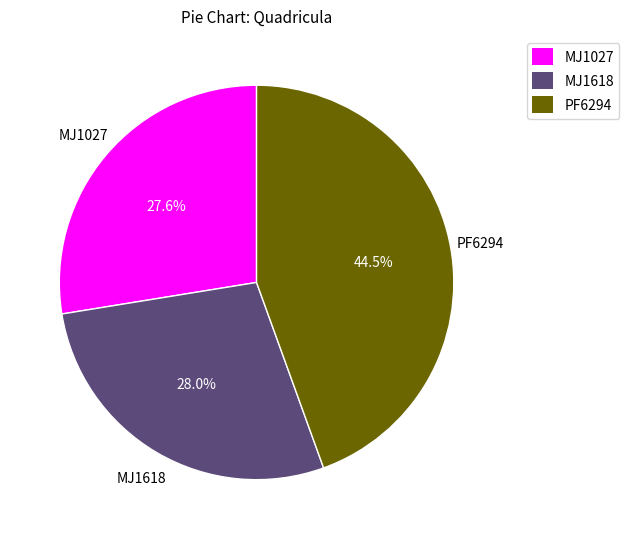

What percentage is NOT represented by PF6294?

55.5%